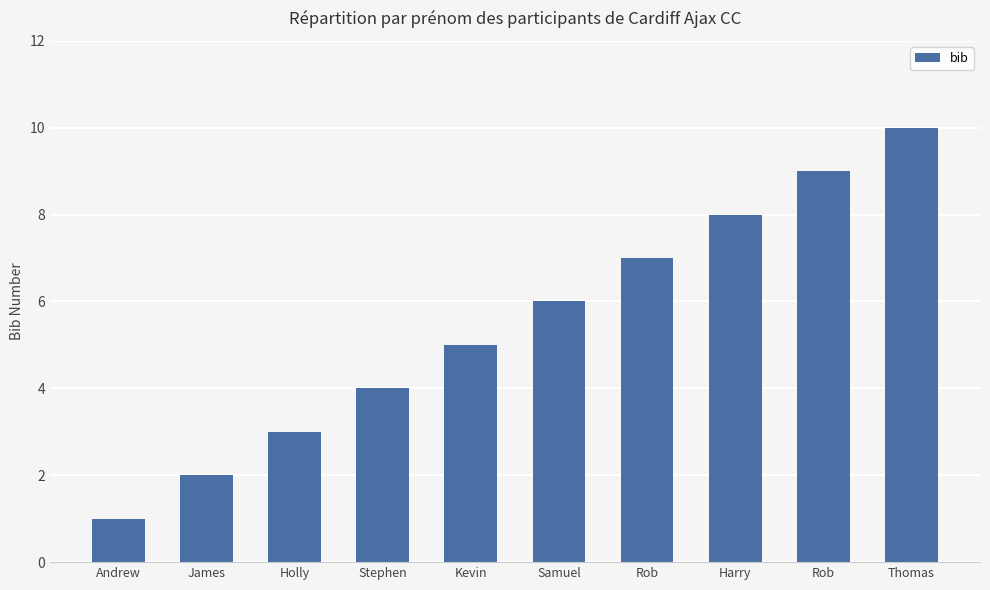

List the labels in order of value, largest first.

Thomas, Rob, Harry, Rob, Samuel, Kevin, Stephen, Holly, James, Andrew